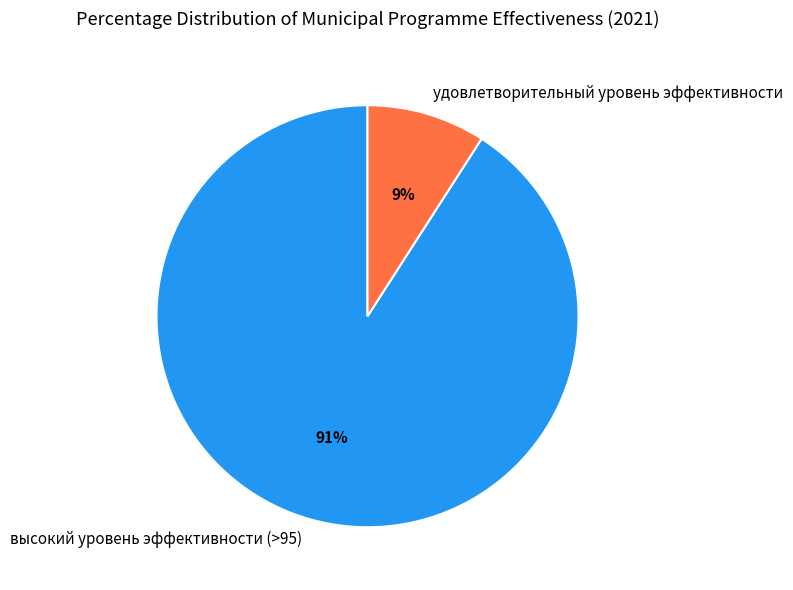

Is the sum of удовлетворительный уровень эффективности and высокий уровень эффективности (>95) greater than half?

Yes